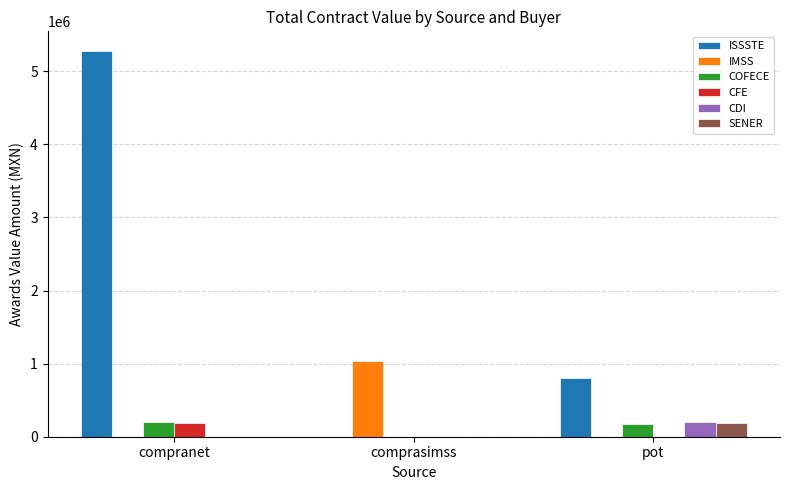

What are all the series names shown in the legend?

ISSSTE, IMSS, COFECE, CFE, CDI, SENER